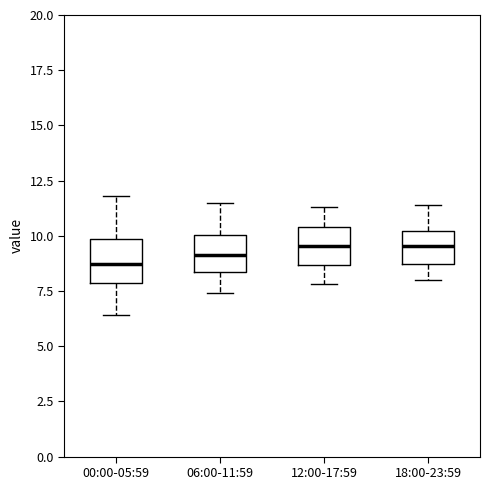

Reading left to right, transcribe this box plot: for each box, give where its median line is, the range the box spans, and where its two whiskers end, as read against the y-axis. The values are not printed on the chart, so give them approximately, as read against the axis.

00:00-05:59: median 8.5, box 8.0 to 10.0, whiskers 6.5 to 12.0
06:00-11:59: median 9.0, box 8.5 to 10.0, whiskers 7.5 to 11.5
12:00-17:59: median 9.5, box 8.5 to 10.5, whiskers 8.0 to 11.5
18:00-23:59: median 9.5, box 8.5 to 10.0, whiskers 8.0 to 11.5